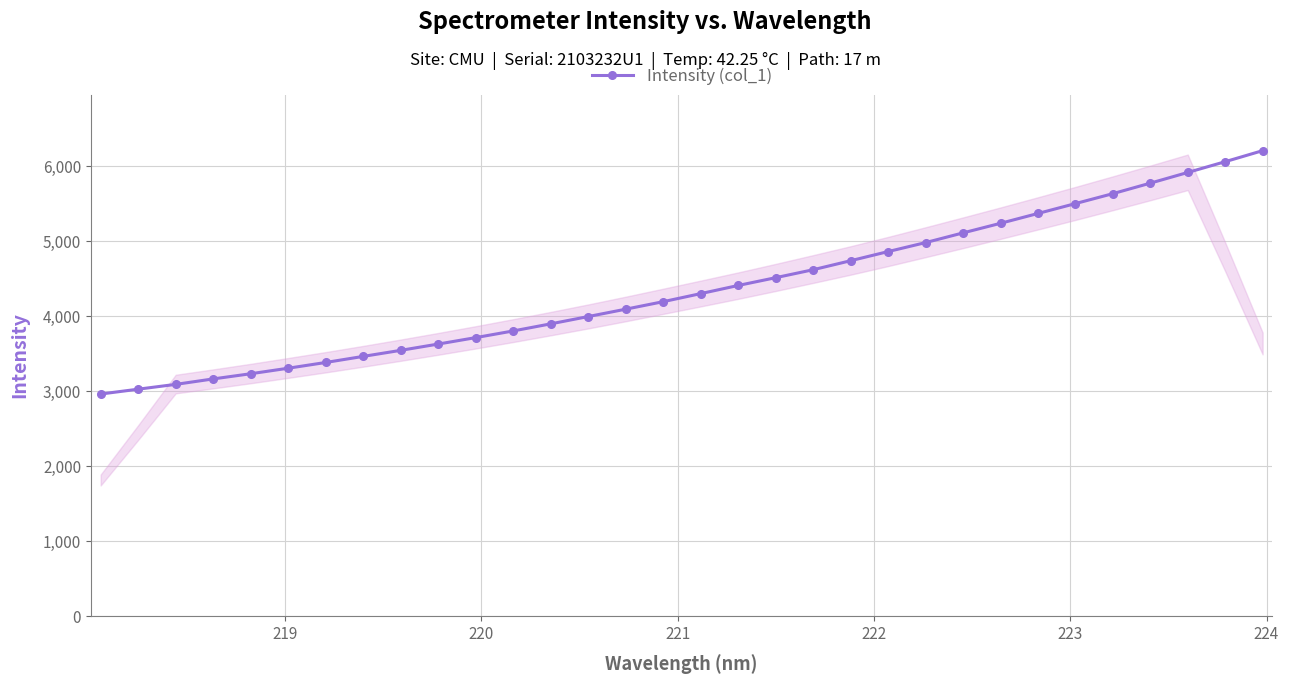

What is the greatest value displayed?

6204.5